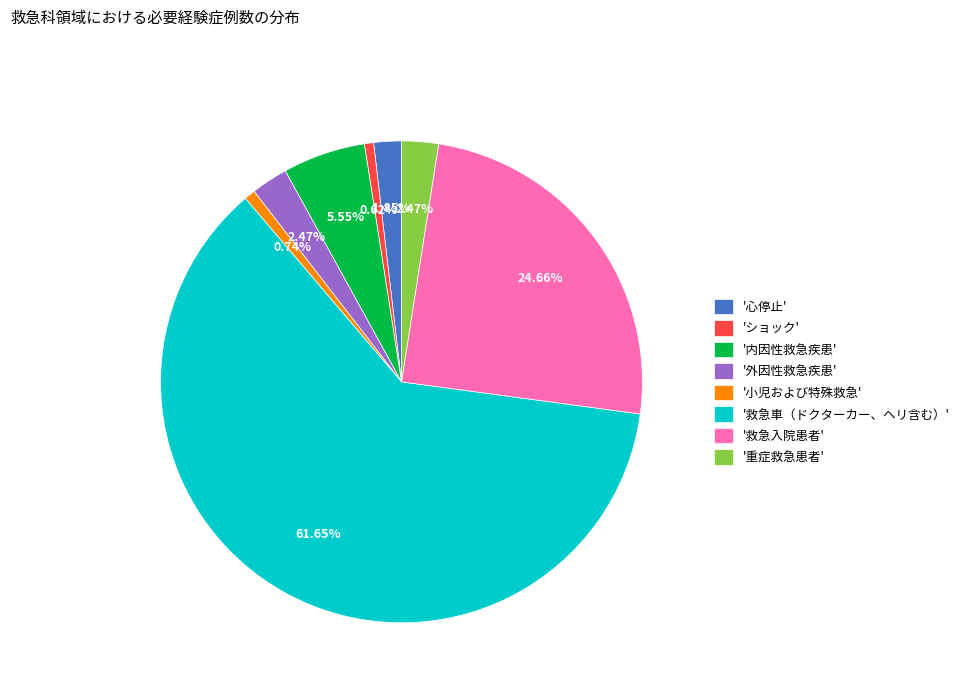

Which category accounts for the majority?

'救急車（ドクターカー、ヘリ含む）'